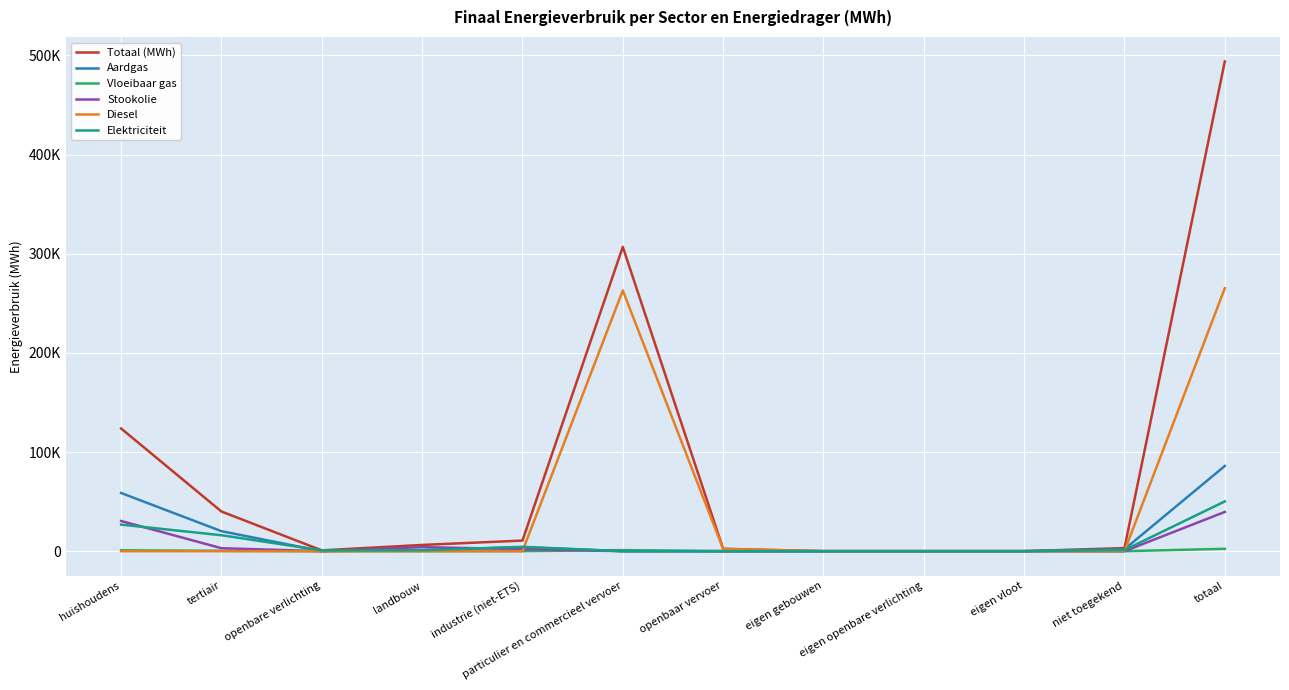

Is it true that Vloeibaar gas equals 404.4 at particulier en commercieel vervoer?

False